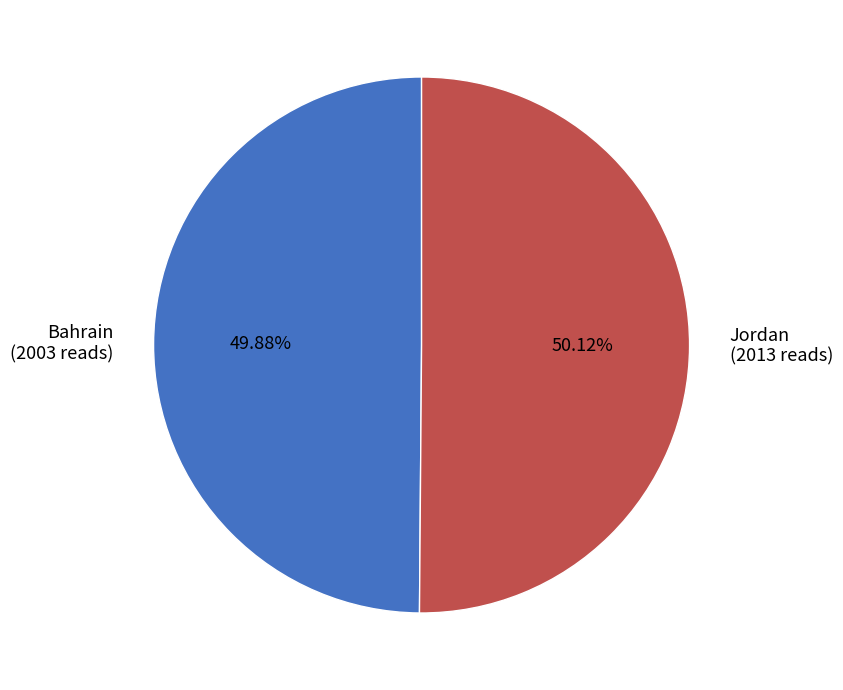

Is the sum of Bahrain and Jordan greater than half?

Yes